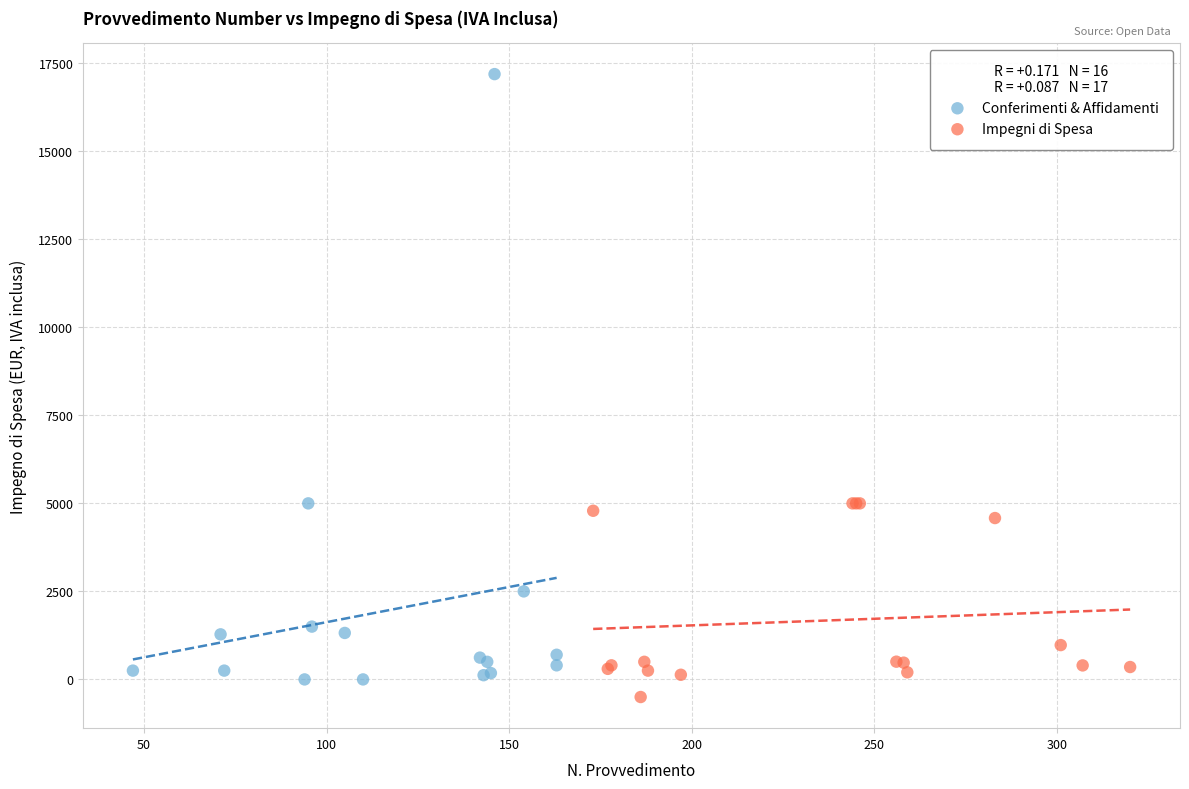

Which series contains the highest Y value?

Conferimenti & Affidamenti